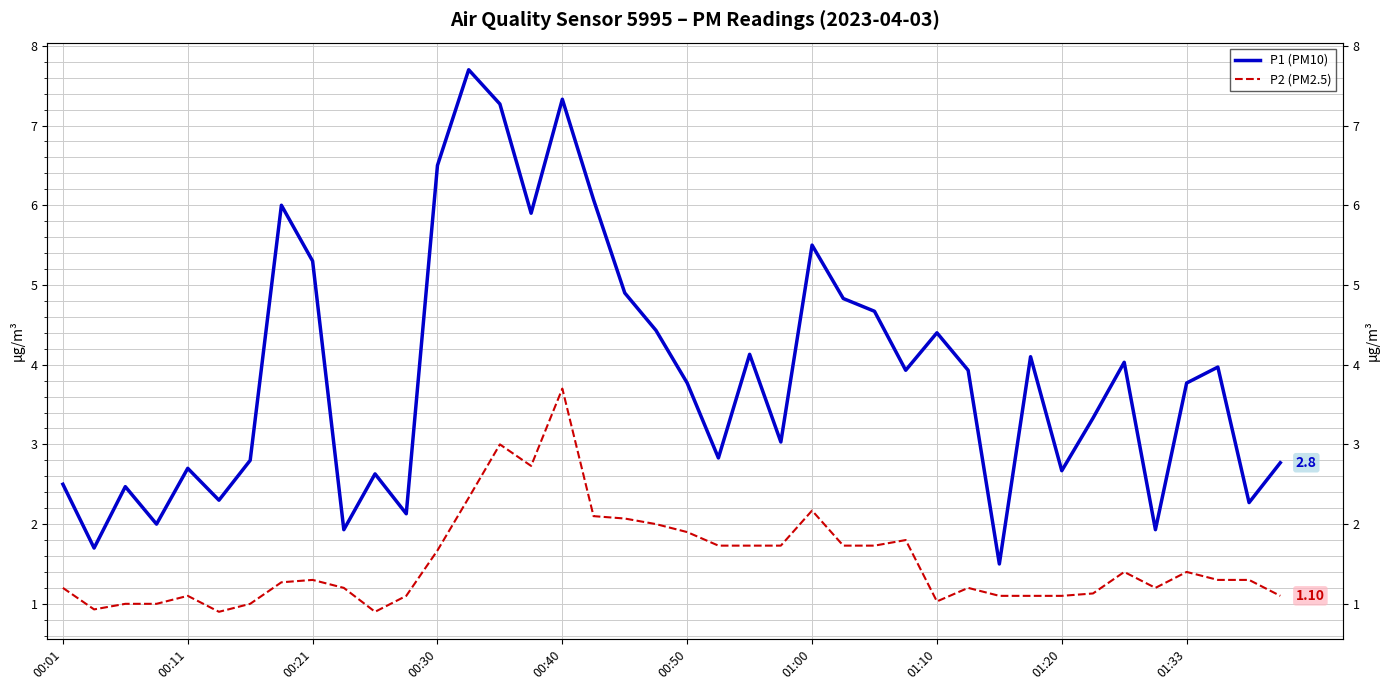

At how many categories does at least one series exceed 1?

40